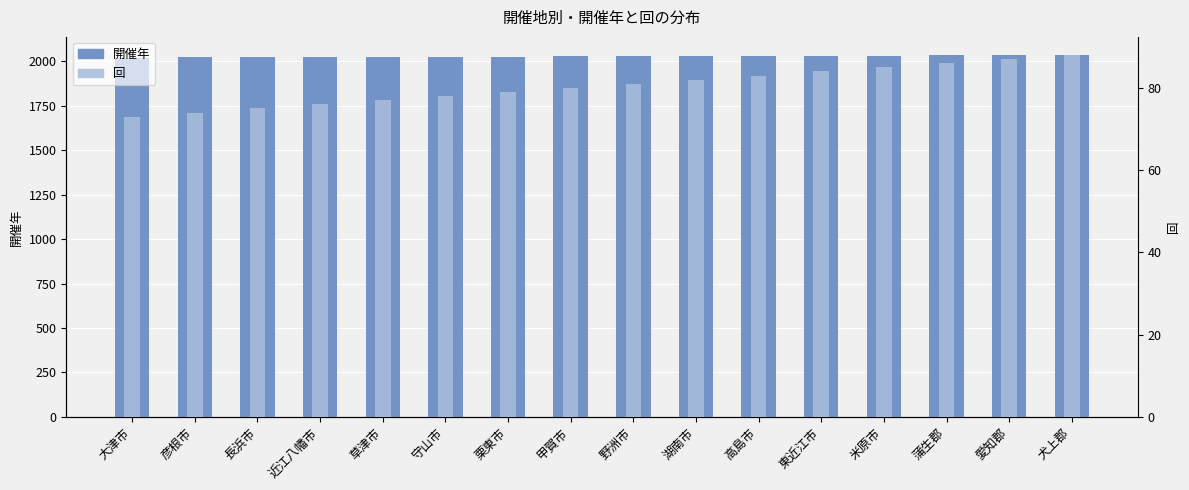

What are all the series names shown in the legend?

開催年, 回